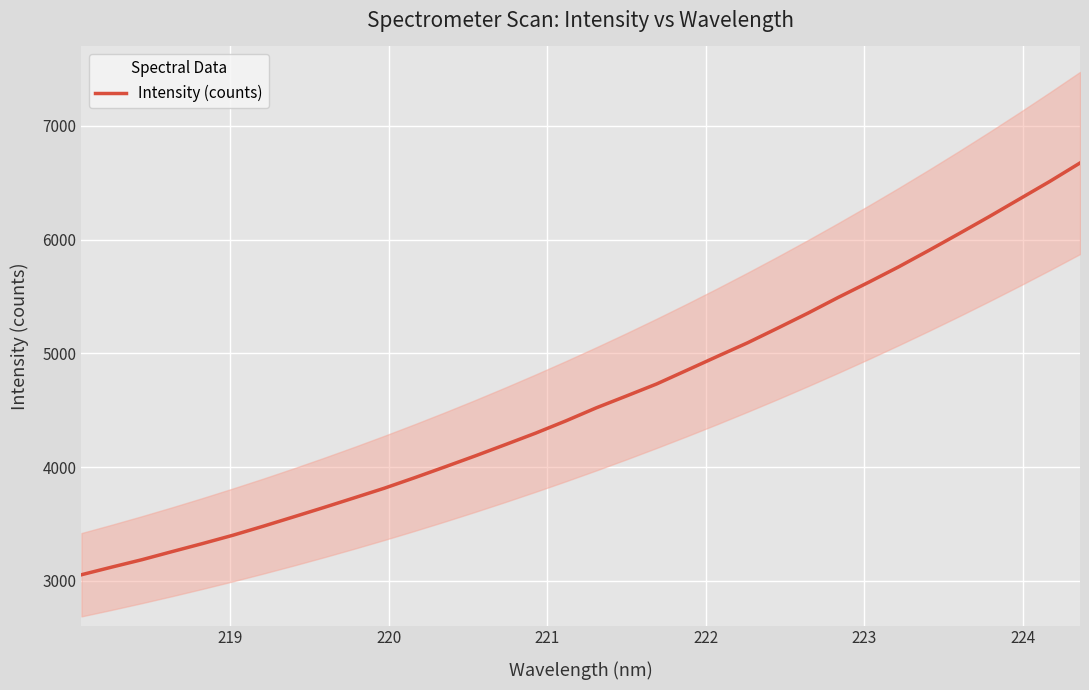

What is the highest value of the Intensity (counts) series?

6674.2